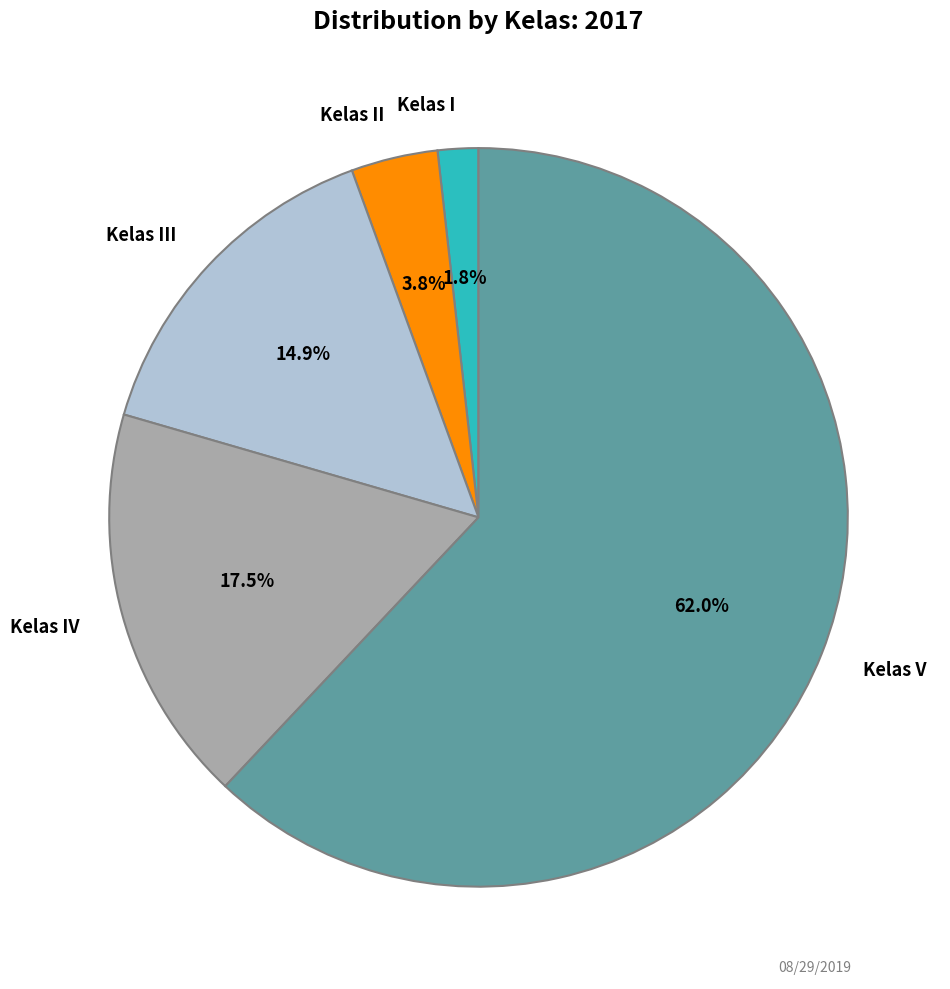

How many segments does this pie chart have?

5